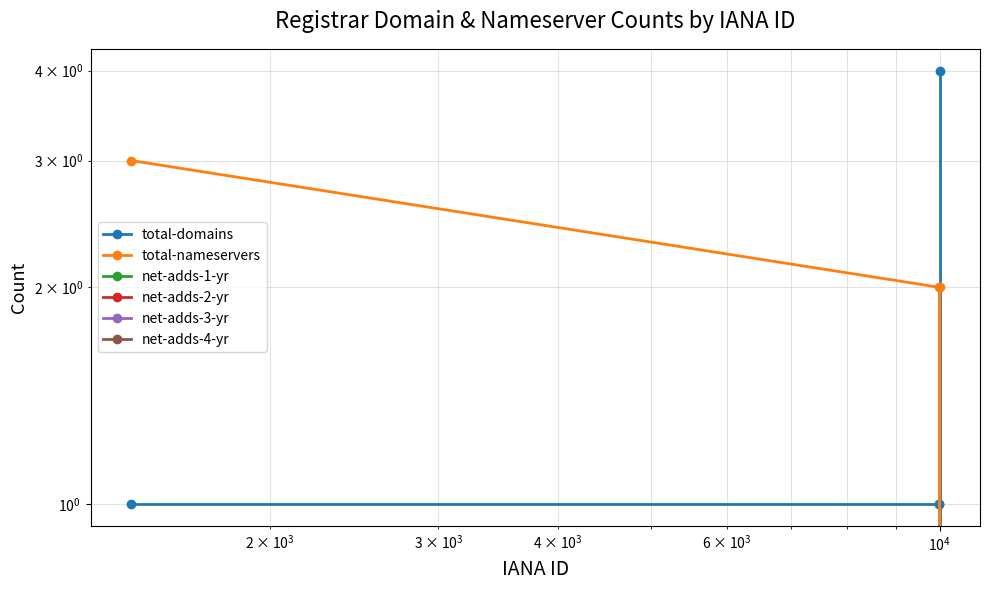

What are all the series names shown in the legend?

total-domains, total-nameservers, net-adds-1-yr, net-adds-2-yr, net-adds-3-yr, net-adds-4-yr